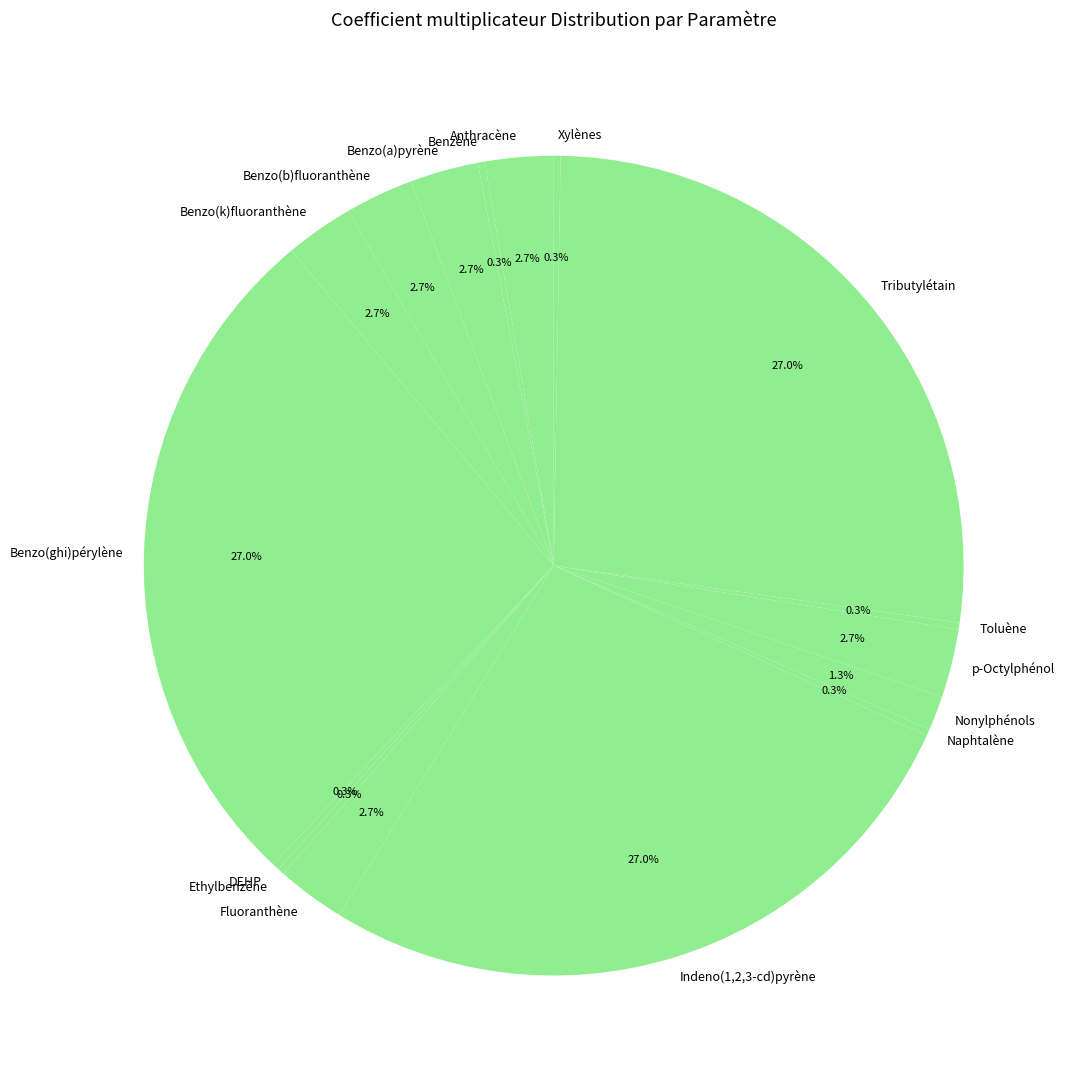

What percentage do Anthracène and Nonylphénols together represent?

4.0%